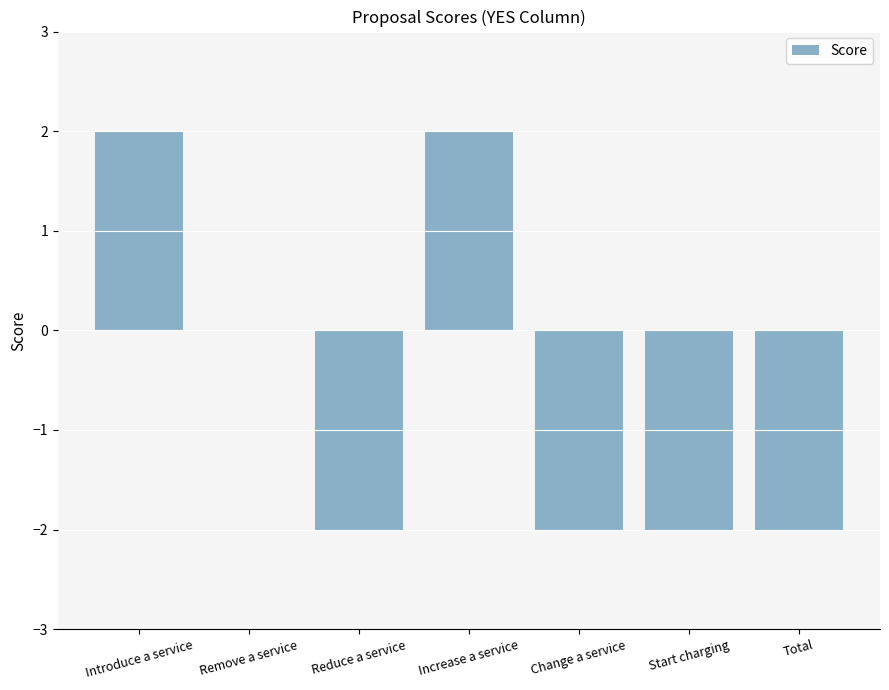

What is the change in value from Remove a service to Increase a service?

+2